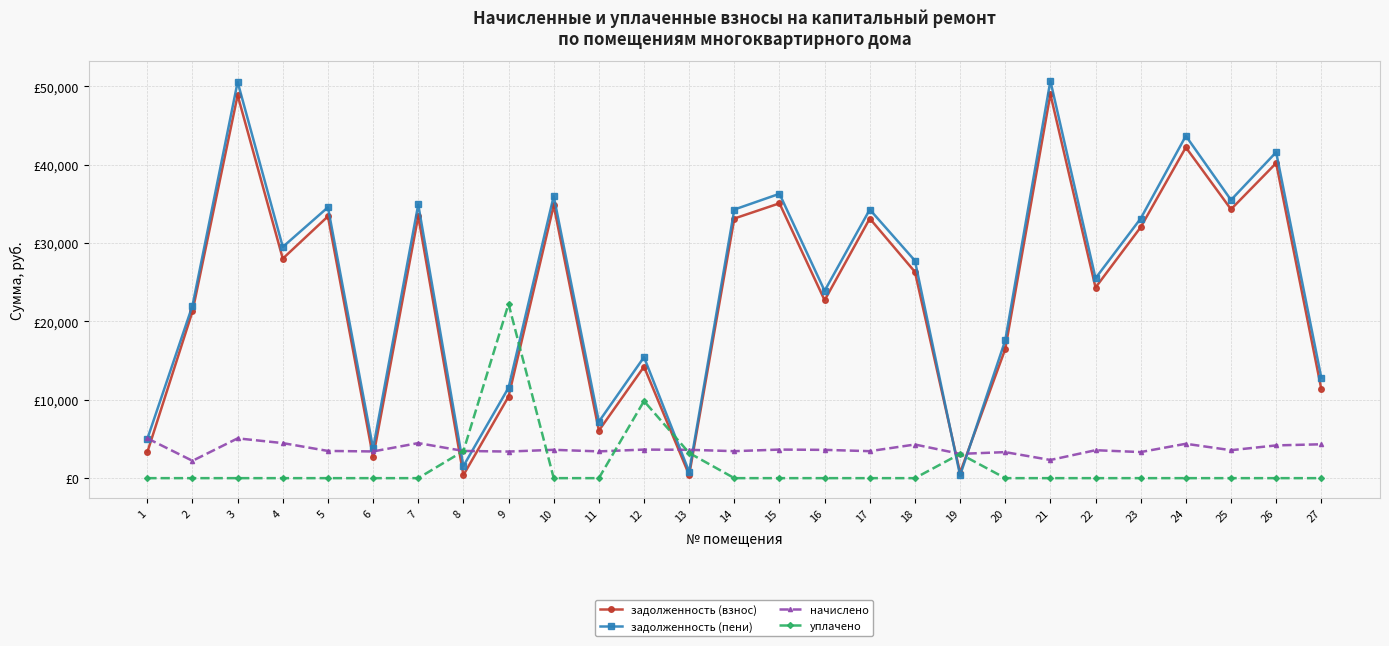

Read the начислено value at 25.

3564.0